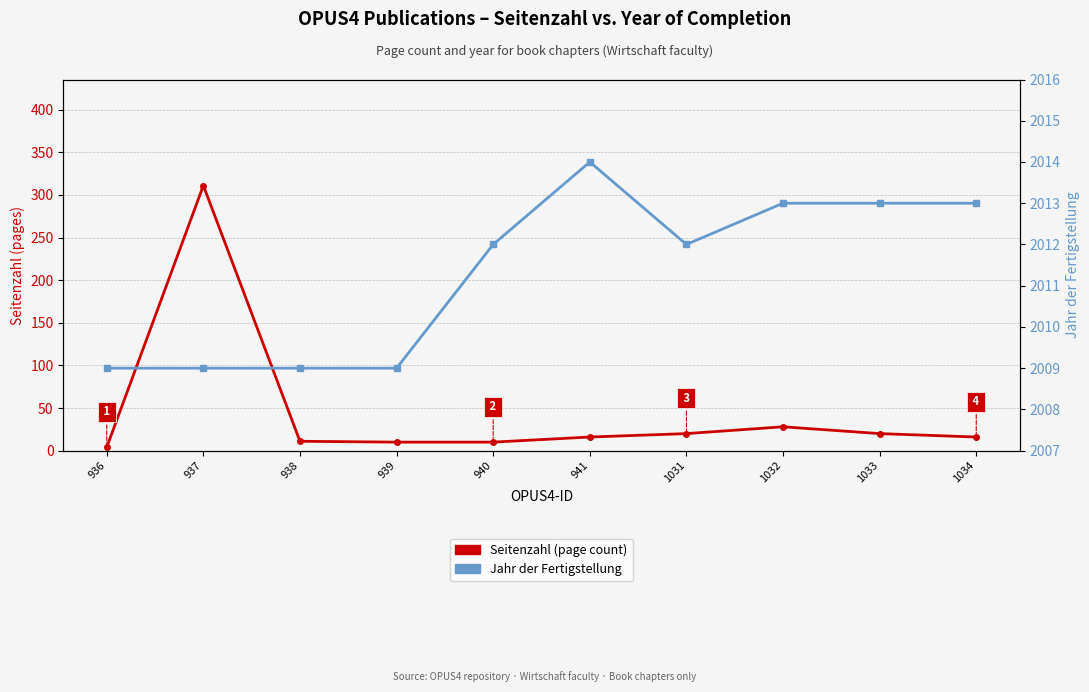

Which series changed the most between 939 and 940?

Jahr der Fertigstellung